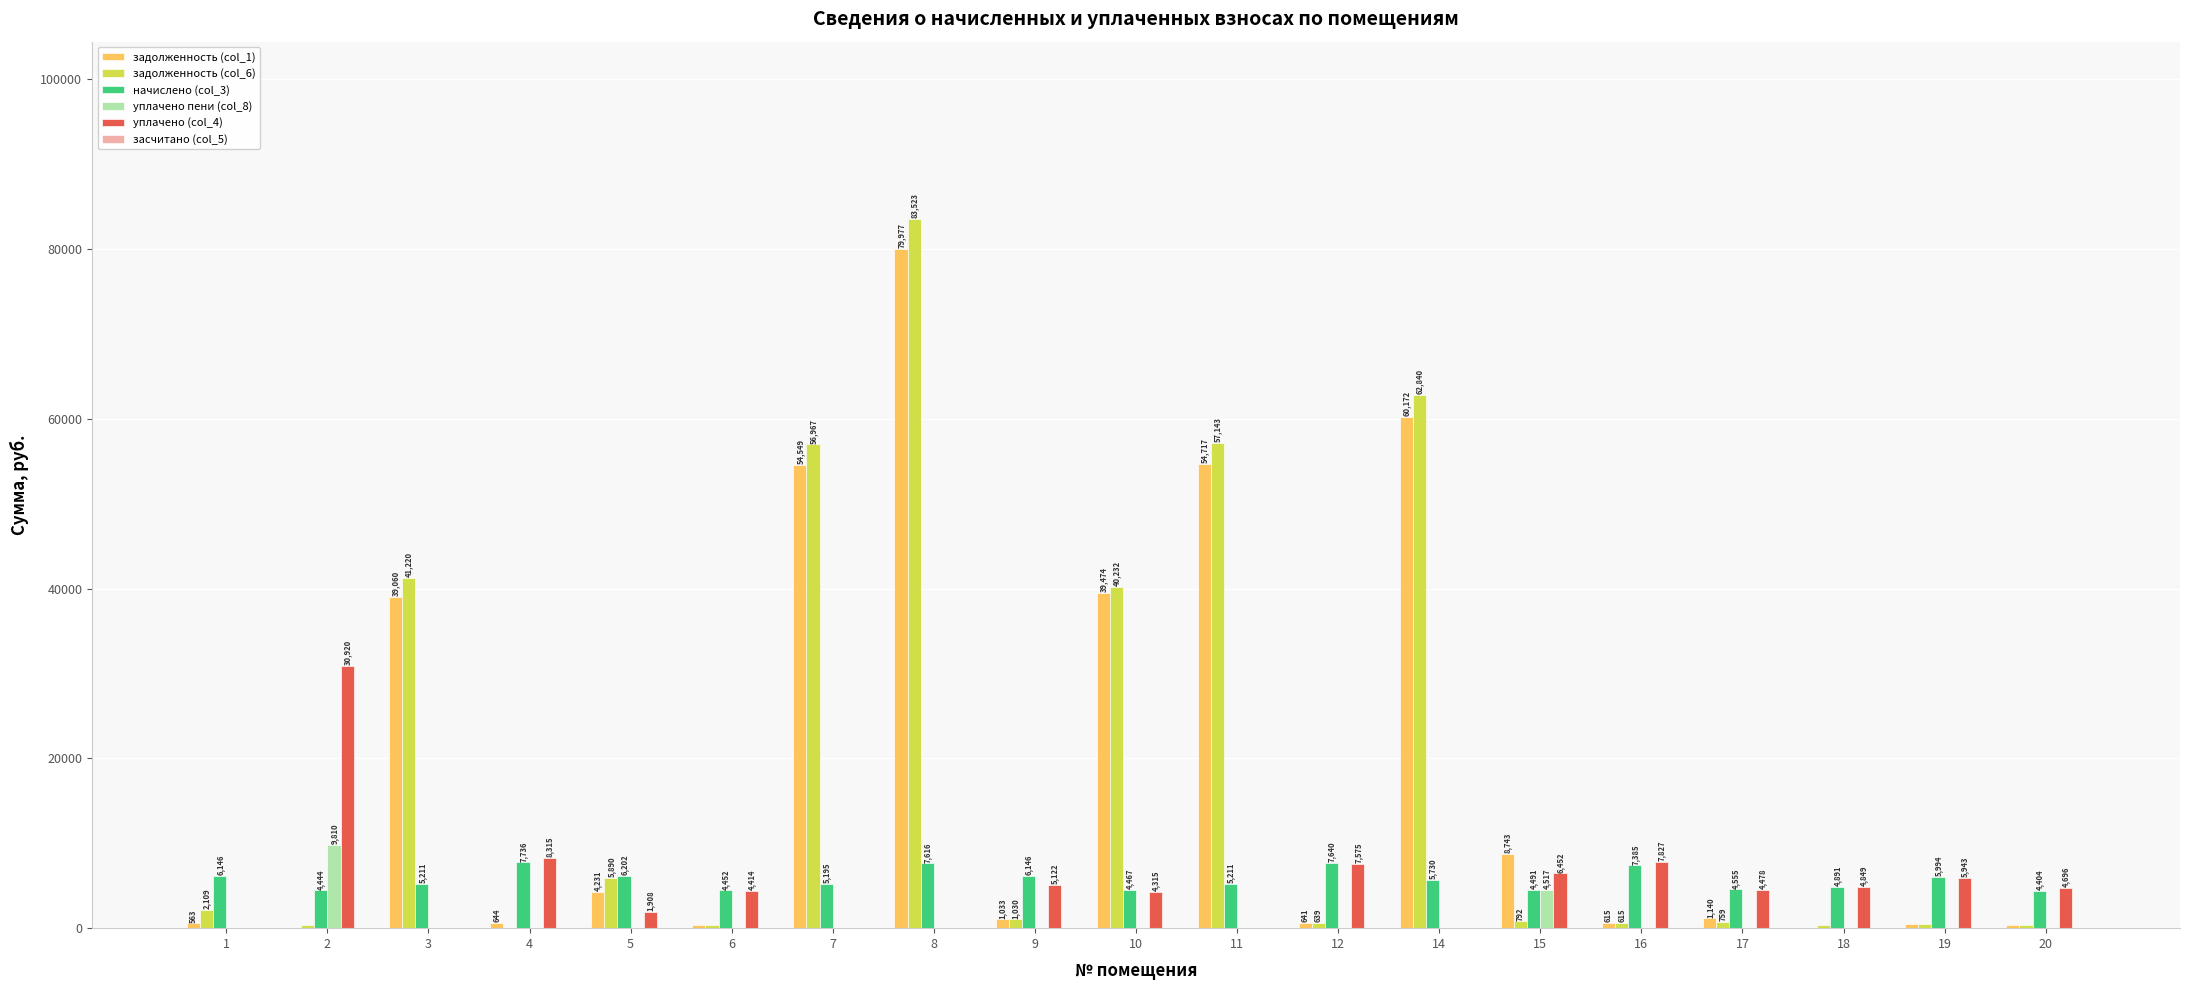

The уплачено (col_4) series shows 0.0 at 1. True or false?

True